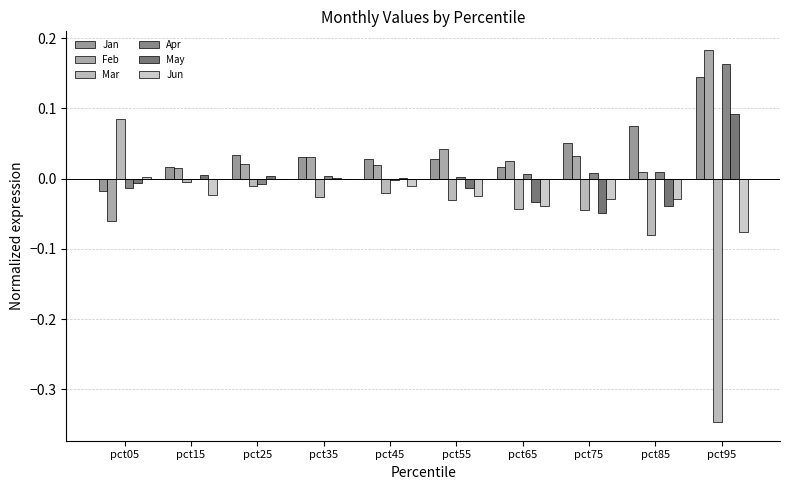

Reading right to left, extract all data points from this chart.

Jan: 0.1	0.1	0.1	0.0	0.0	0.0	0.0	0.0	0.0	-0.0
Feb: 0.2	0.0	0.0	0.0	0.0	0.0	0.0	0.0	0.0	-0.1
Mar: -0.3	-0.1	-0.0	-0.0	-0.0	-0.0	-0.0	-0.0	-0.0	0.1
Apr: 0.2	0.0	0.0	0.0	0.0	-0.0	0.0	-0.0	-0.0	-0.0
May: 0.1	-0.0	-0.0	-0.0	-0.0	0.0	0.0	0.0	0.0	-0.0
Jun: -0.1	-0.0	-0.0	-0.0	-0.0	-0.0	0.0	0.0	-0.0	0.0